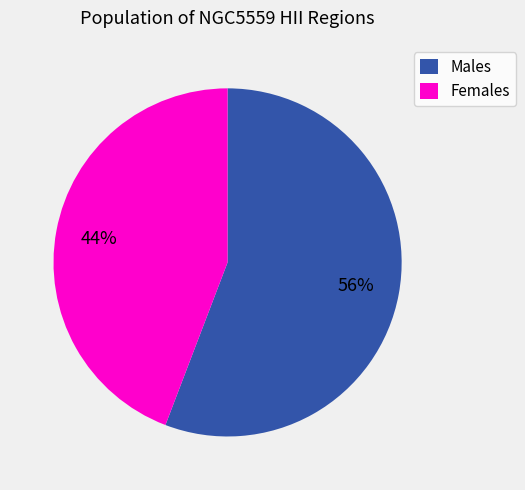

Is there a majority slice in this chart?

Yes